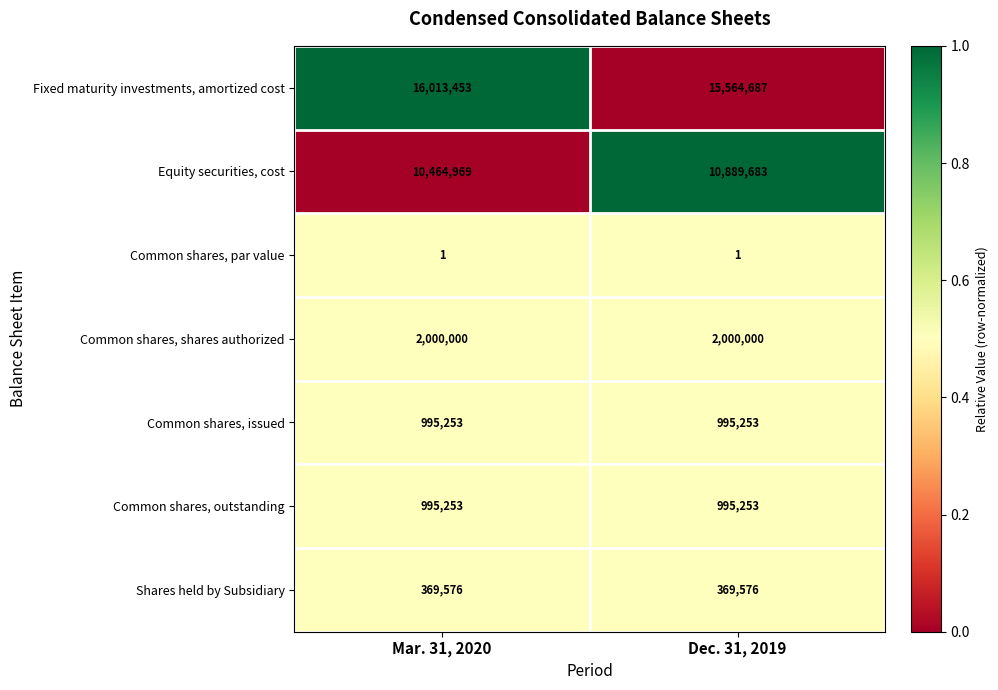

Count the number of data series in this chart.

7